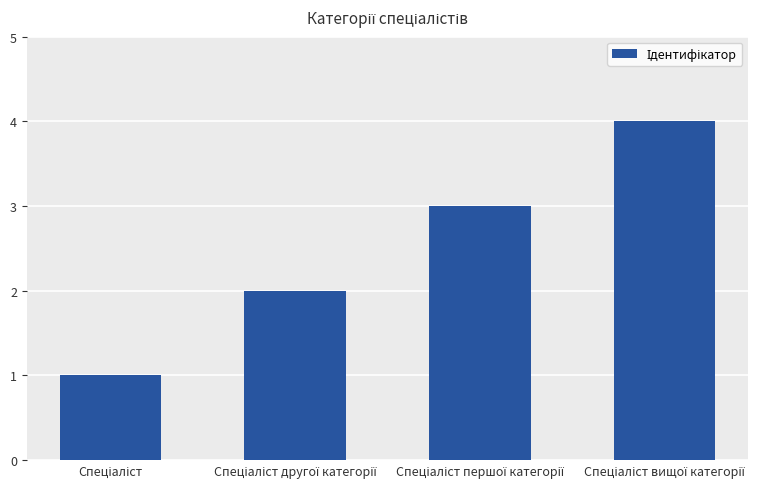

What is the difference between the maximum and minimum values?

3